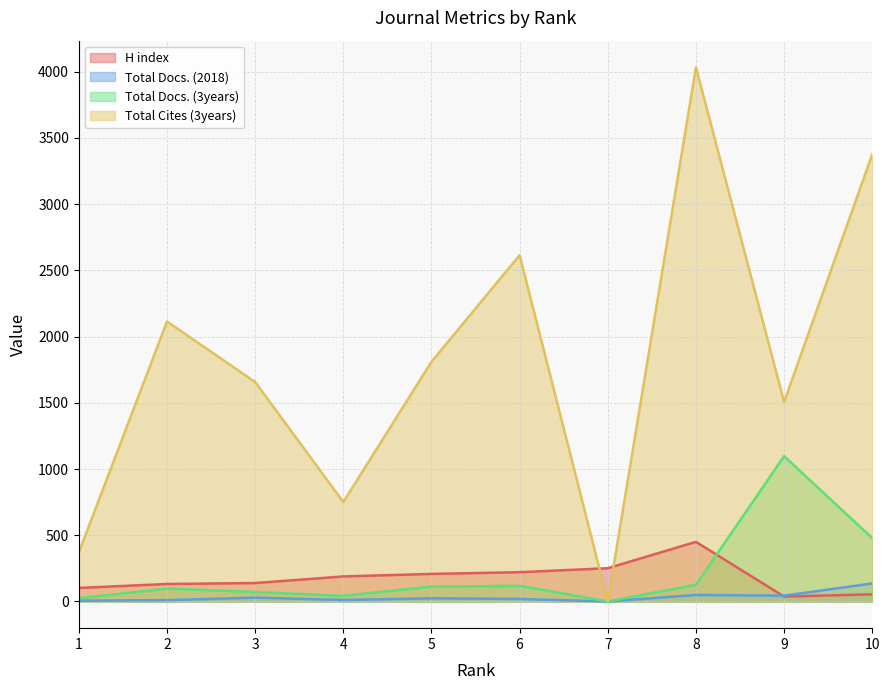

At which label does Total Docs. (2018) first exceed 24?

3